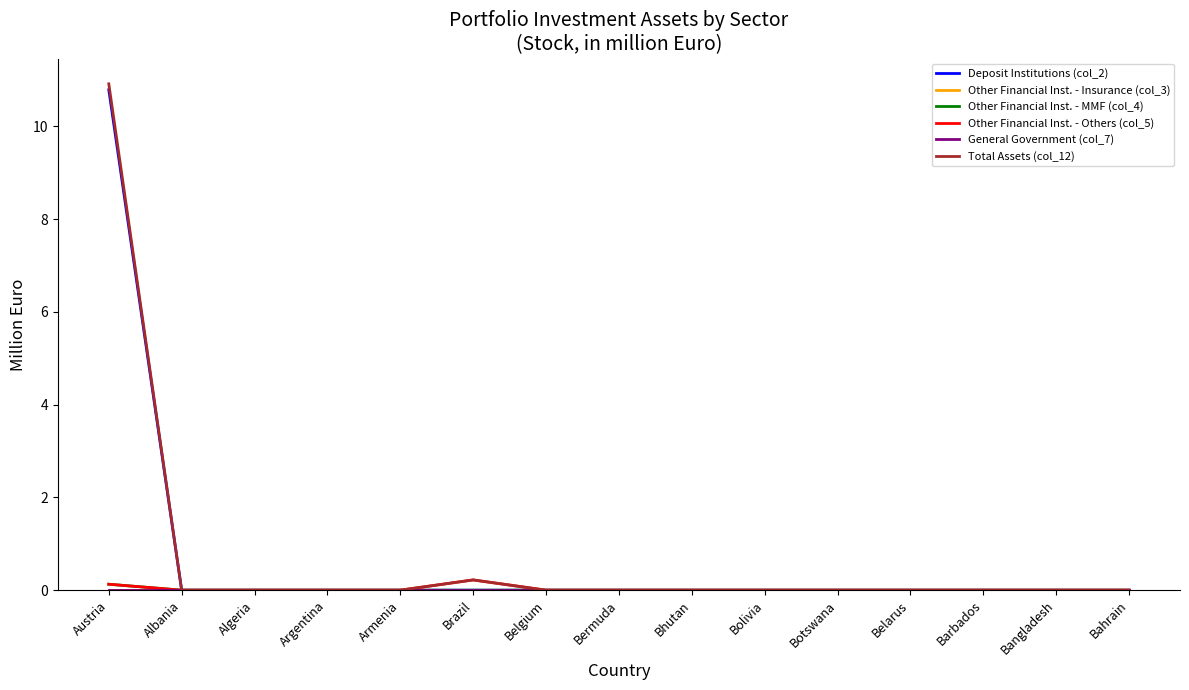

How many lines are shown in the chart?

6